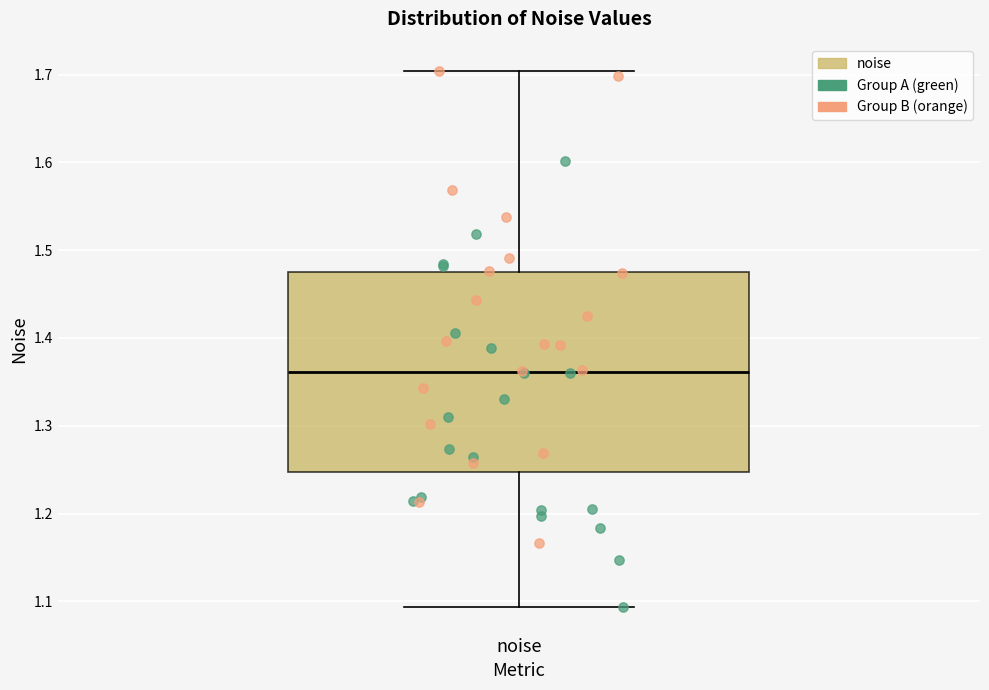

Transcribe this box plot: give where the median line is, the range the box spans, and where the two whiskers end, as read against the y-axis. The values are not printed on the chart, so give them approximately, as read against the axis.

median 1.36, box 1.25 to 1.48, whiskers 1.09 to 1.70